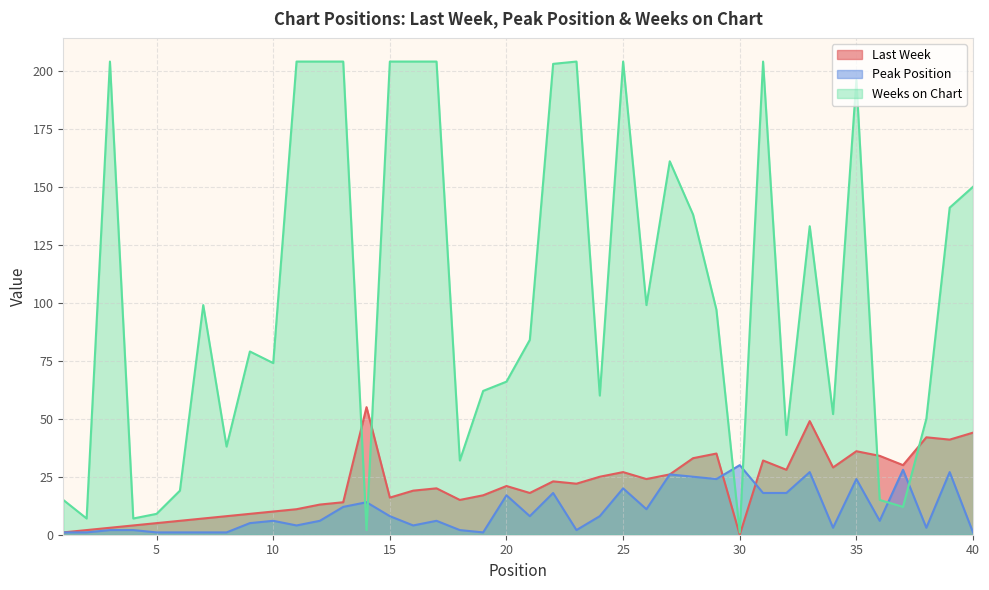

True or false: Peak Position has more than 0 interior local peaks.

True